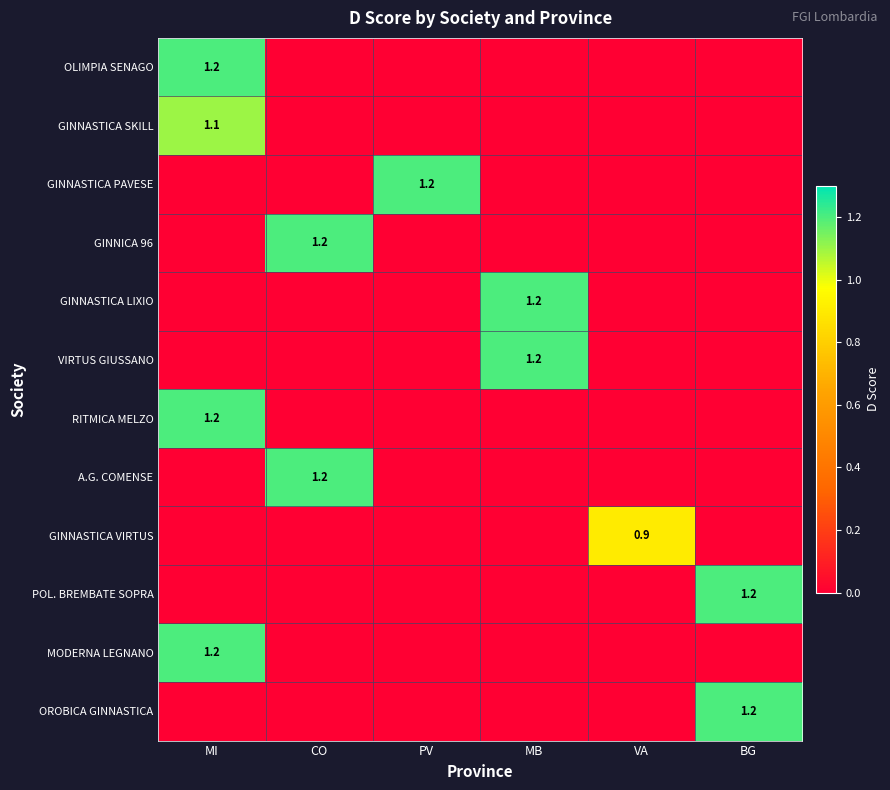

What is the average value of the VIRTUS GIUSSANO series?

0.2